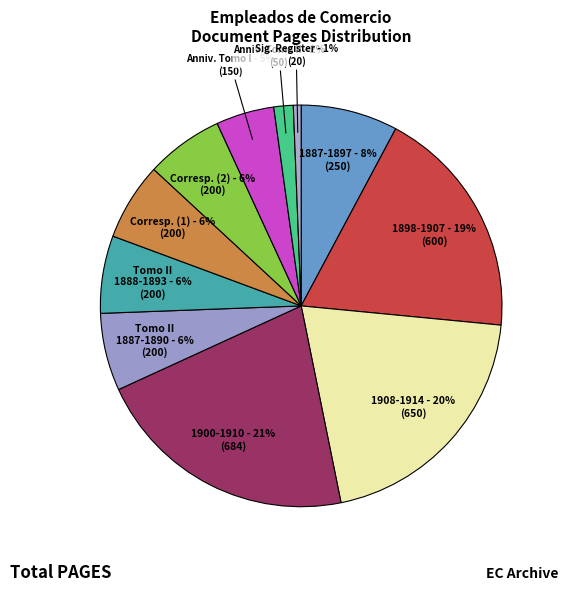

Which slice is the largest?

Annual report 1900-1910